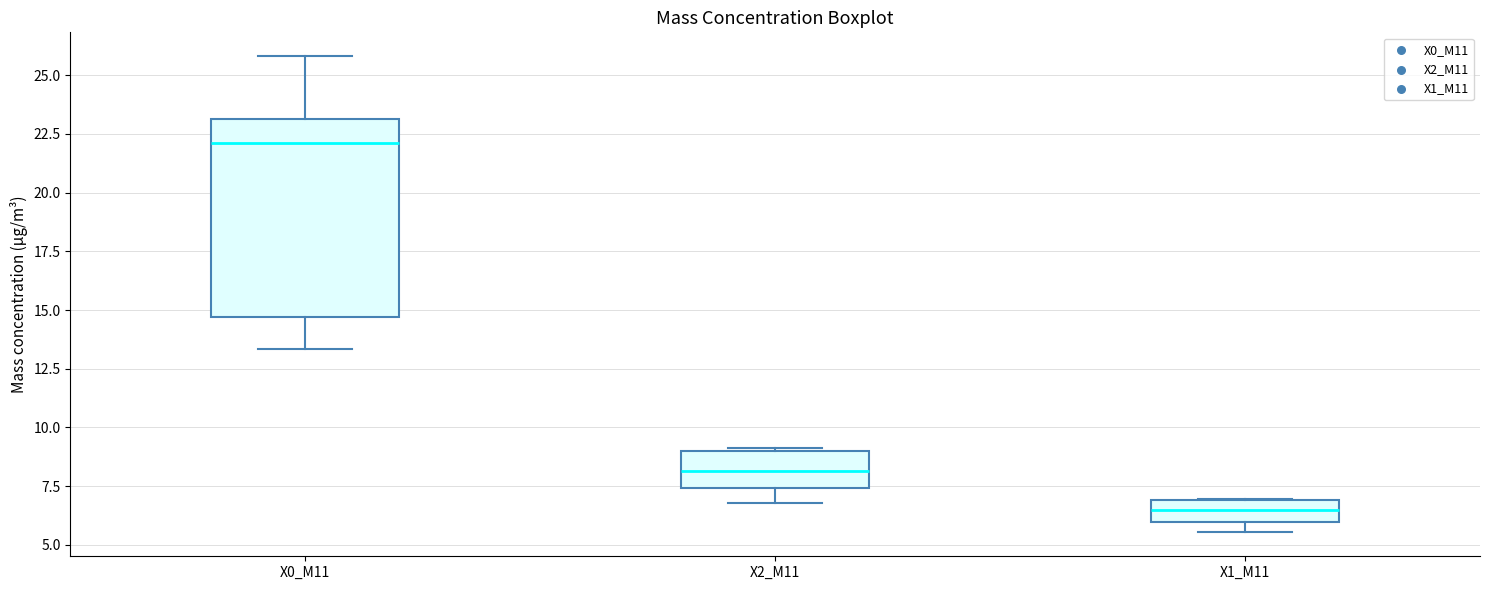

Reading left to right, read every box against the y-axis: the position of its median line, the range the box covers, and the ends of its whiskers. The values are not printed on the chart, so give them approximately, as read against the axis.

X0_M11: median 22.0, box 14.5 to 23.0, whiskers 13.5 to 26.0
X2_M11: median 8.0, box 7.5 to 9.0, whiskers 7.0 to 9.0
X1_M11: median 6.5, box 6.0 to 7.0, whiskers 5.5 to 7.0